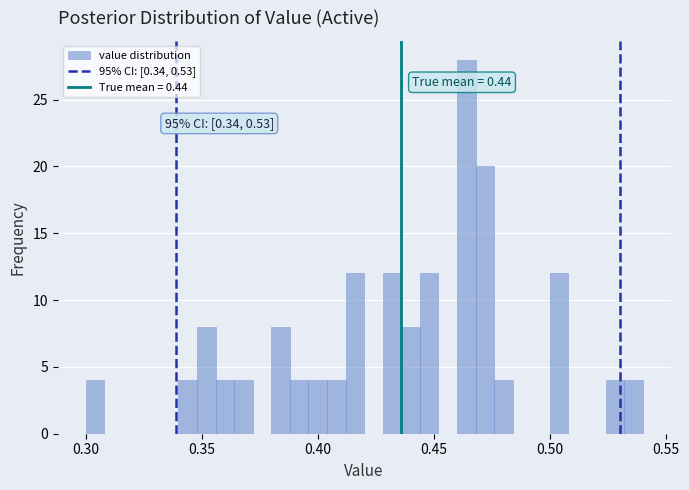

Read against the x-axis, roughly where is the centre of the tallest bar?

0.465